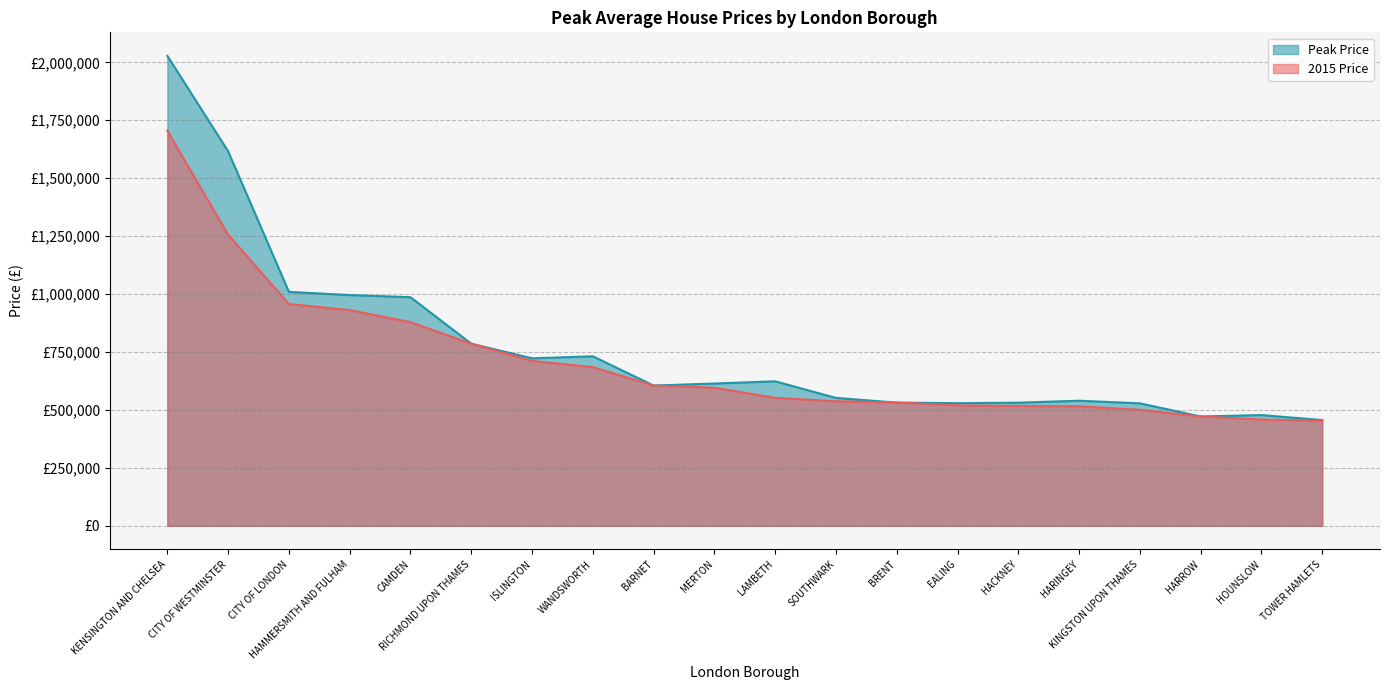

What is the minimum value shown in the chart?

453547